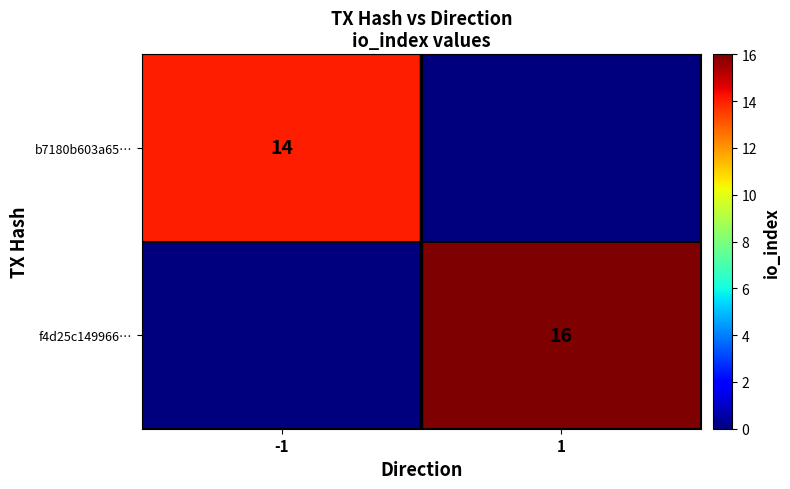

The b7180b603a65… series shows 10 at -1. True or false?

False